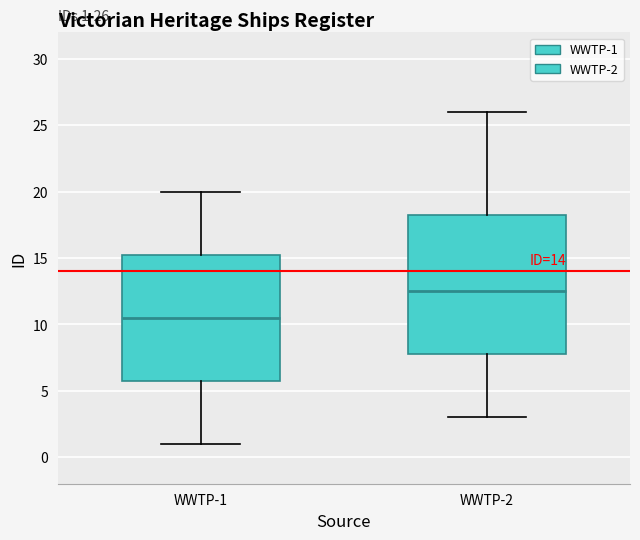

Which box's median line is the lowest?

WWTP-1